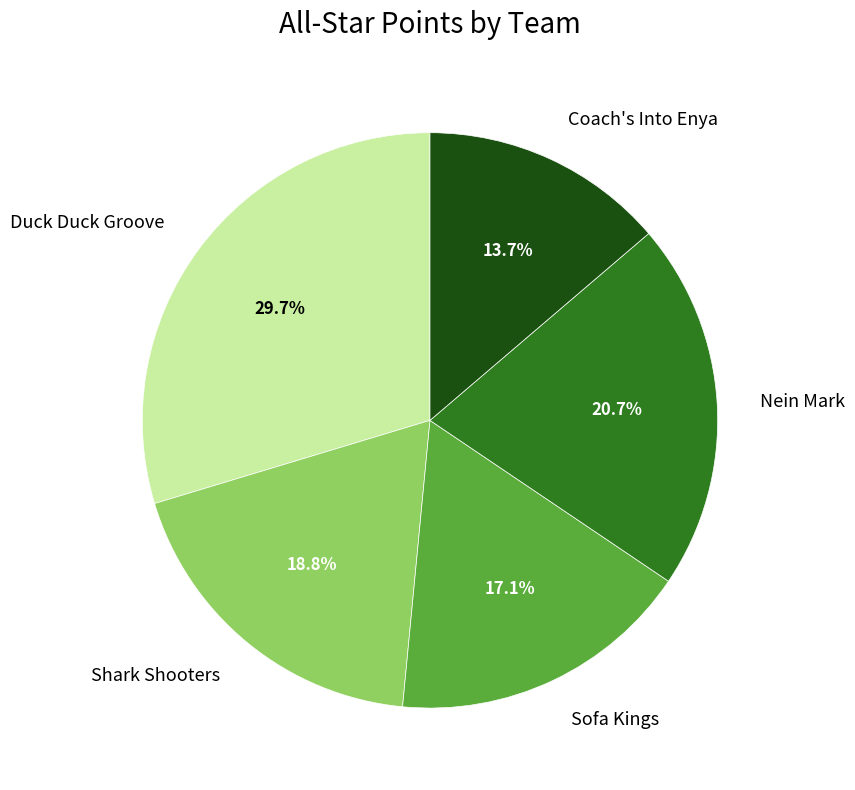

Is there a majority slice in this chart?

No